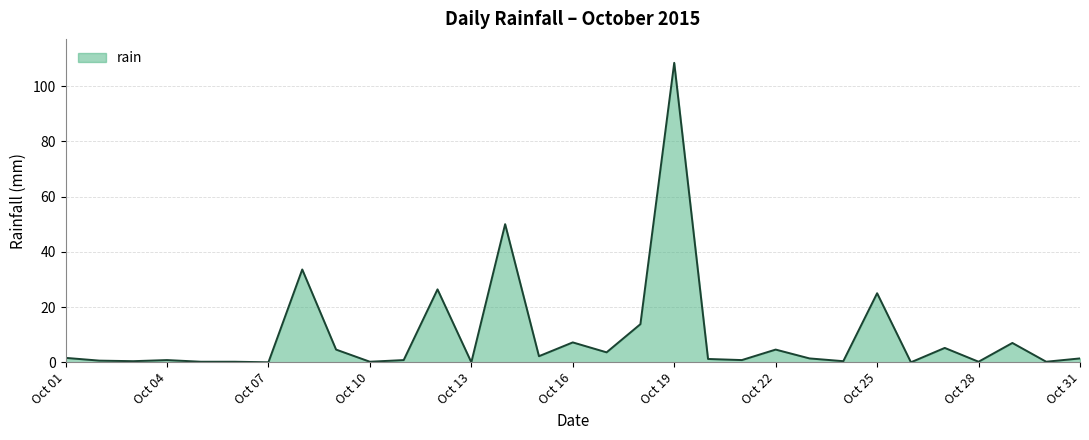

How many lines are shown in the chart?

1